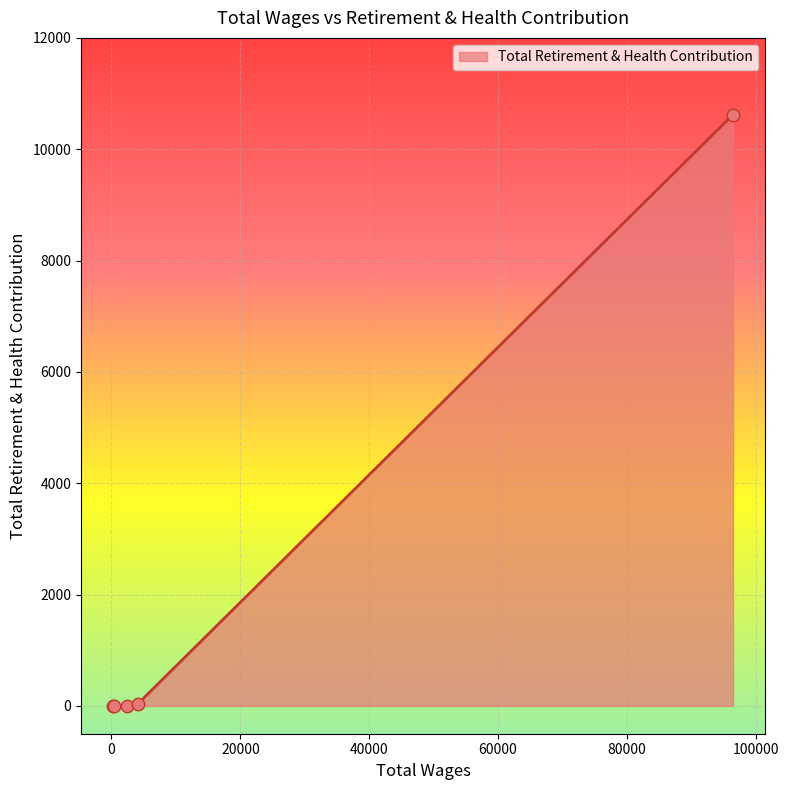

What is the difference between the maximum and minimum values?

10622